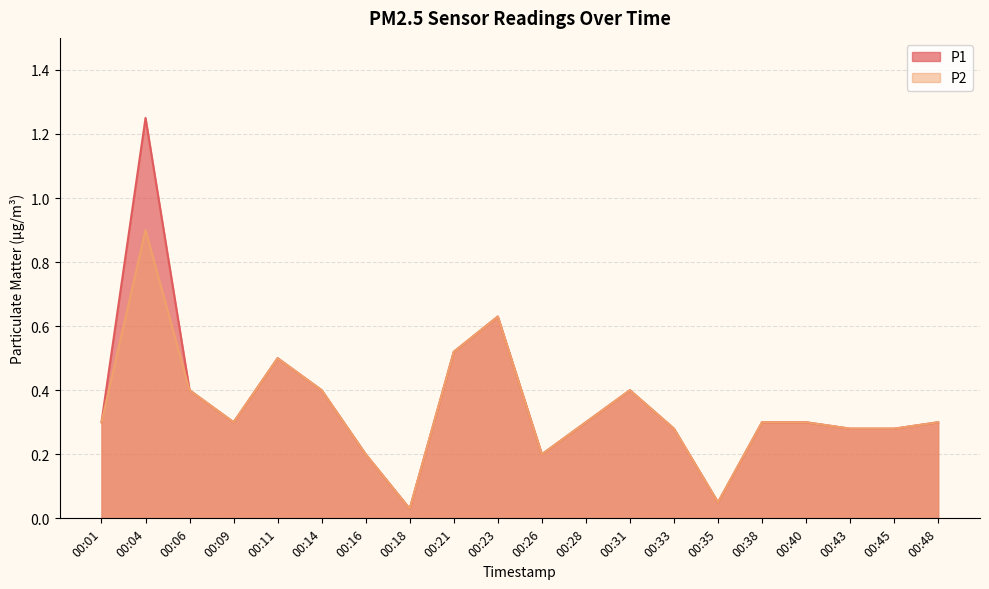

Which series has the largest range (max minus min)?

P1